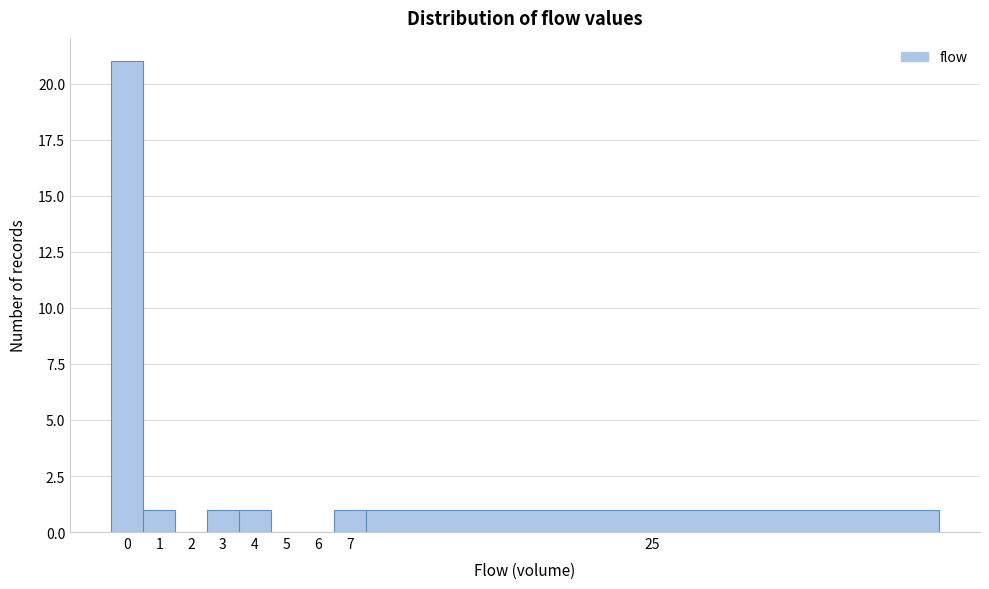

Reading right to left, extract all data points from this chart.

25=1	7=1	6=0	5=0	4=1	3=1	2=0	1=1	0=21